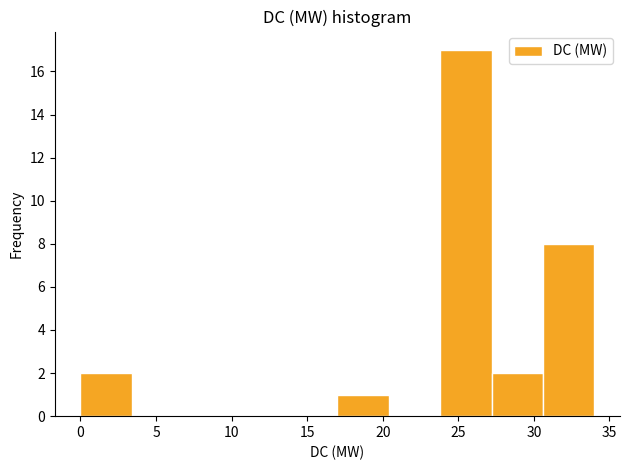

Reading left to right, transcribe this chart: for each bar, give the range it covers on the x-axis and its height. Neither the bar edges nor the heights are printed on the chart, so give them approximately, as read against the axes.

0.0 to 3.4: 2
3.4 to 6.8: 0
6.8 to 10.2: 0
10.2 to 13.6: 0
13.6 to 17.0: 0
17.0 to 20.4: 1
20.4 to 23.8: 0
23.8 to 27.2: 17
27.2 to 30.6: 2
30.6 to 34.0: 8